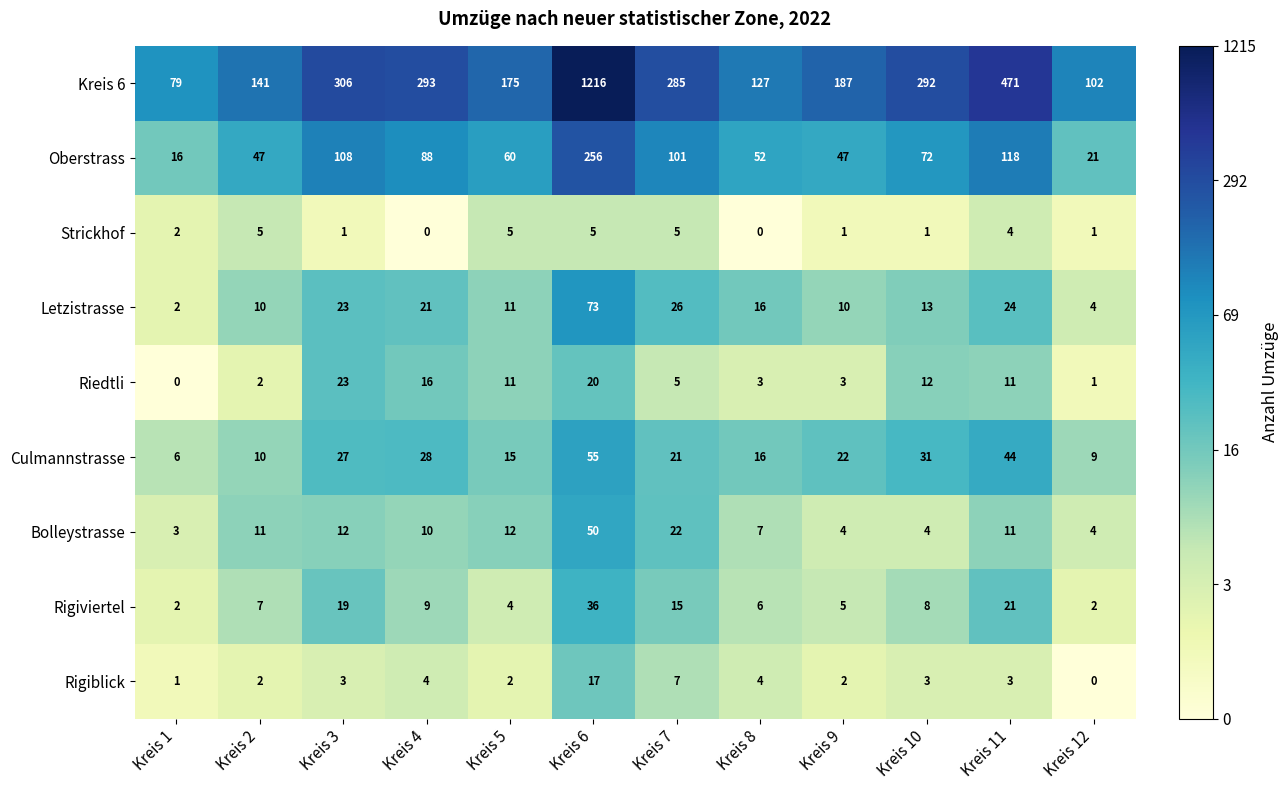

What is the total value across all series at Kreis 7?

487